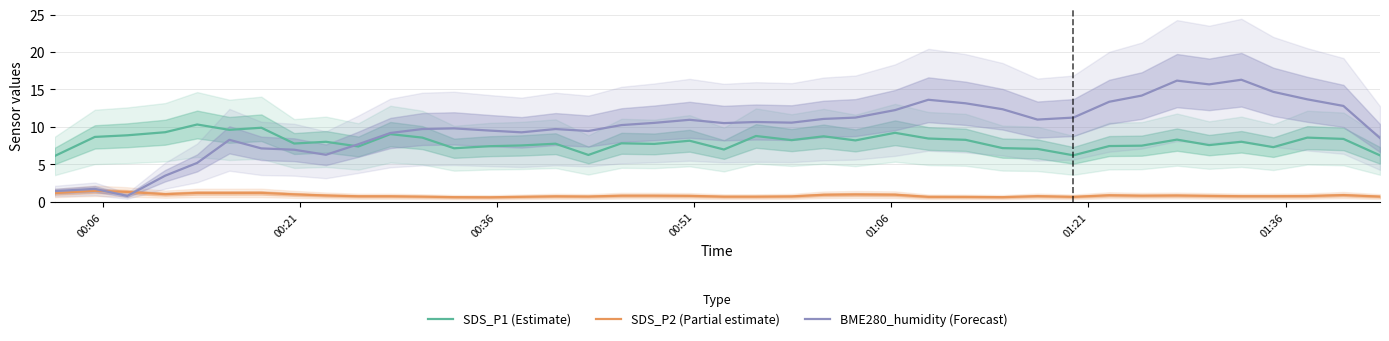

After their last crossing, which series has the higher values: SDS_P1 (Estimate) or BME280_humidity (Forecast)?

BME280_humidity (Forecast)